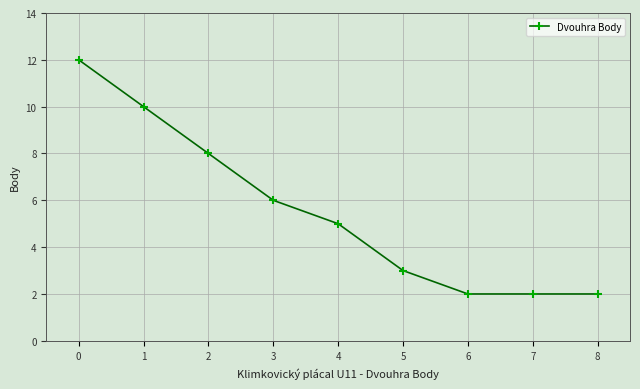

True or false: the data shows 3 at 5.

True